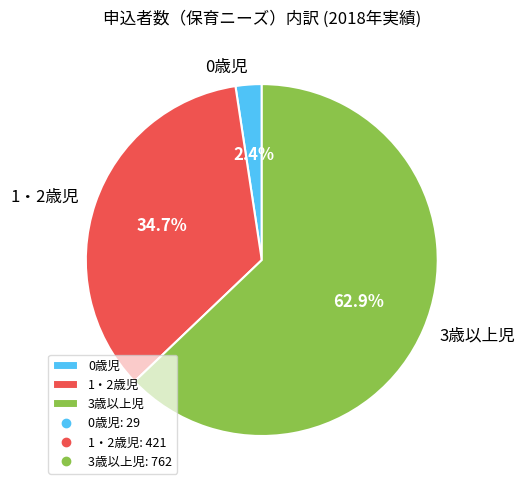

Which has a higher value, 1・2歳児 or 0歳児?

1・2歳児